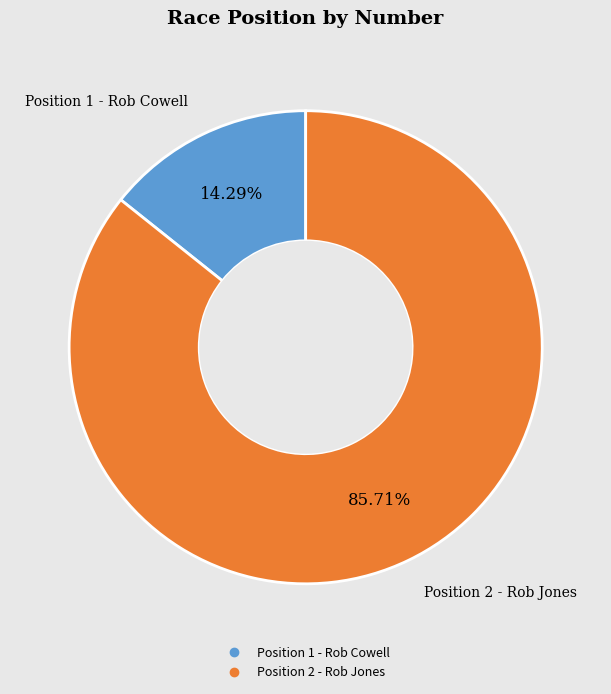

What is the ratio of the value at Position 2 - Rob Jones to the value at Position 1 - Rob Cowell?

6.0